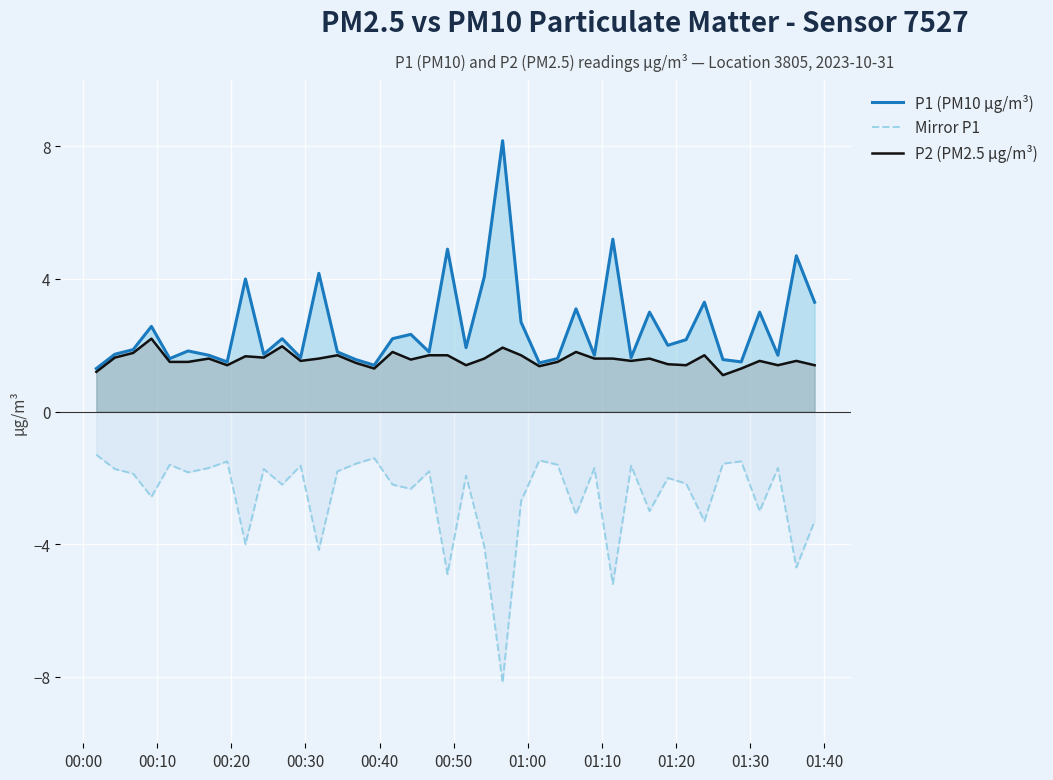

What is the minimum value for P1 (PM10 µg/m³)?

1.3